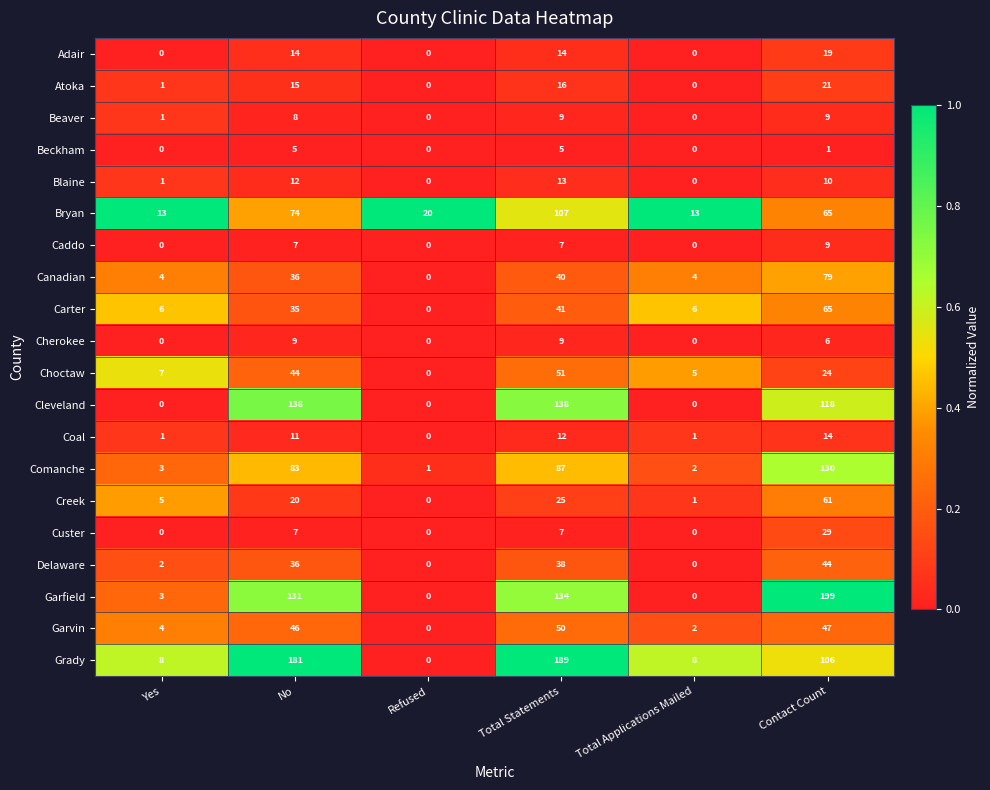

How many data points in Bryan are less than 65?

3